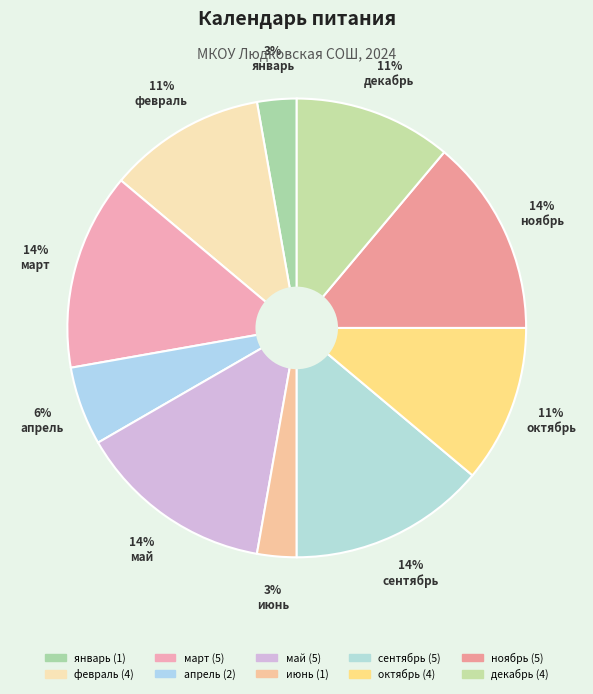

True or false: ноябрь accounts for 14% of the total.

True